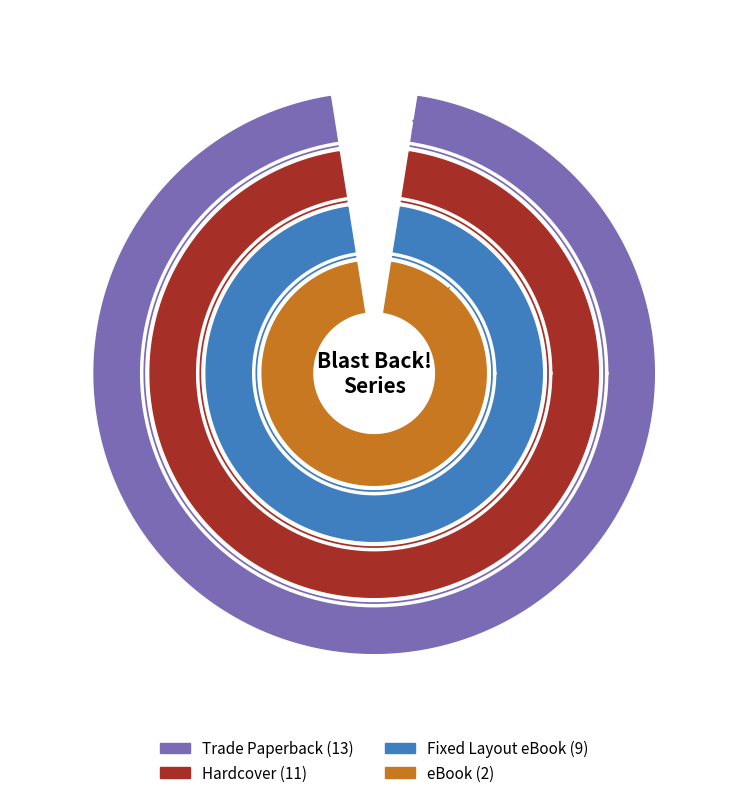

To the nearest percent, what is the difference between the Trade Paperback and eBook slice percentages?

31%